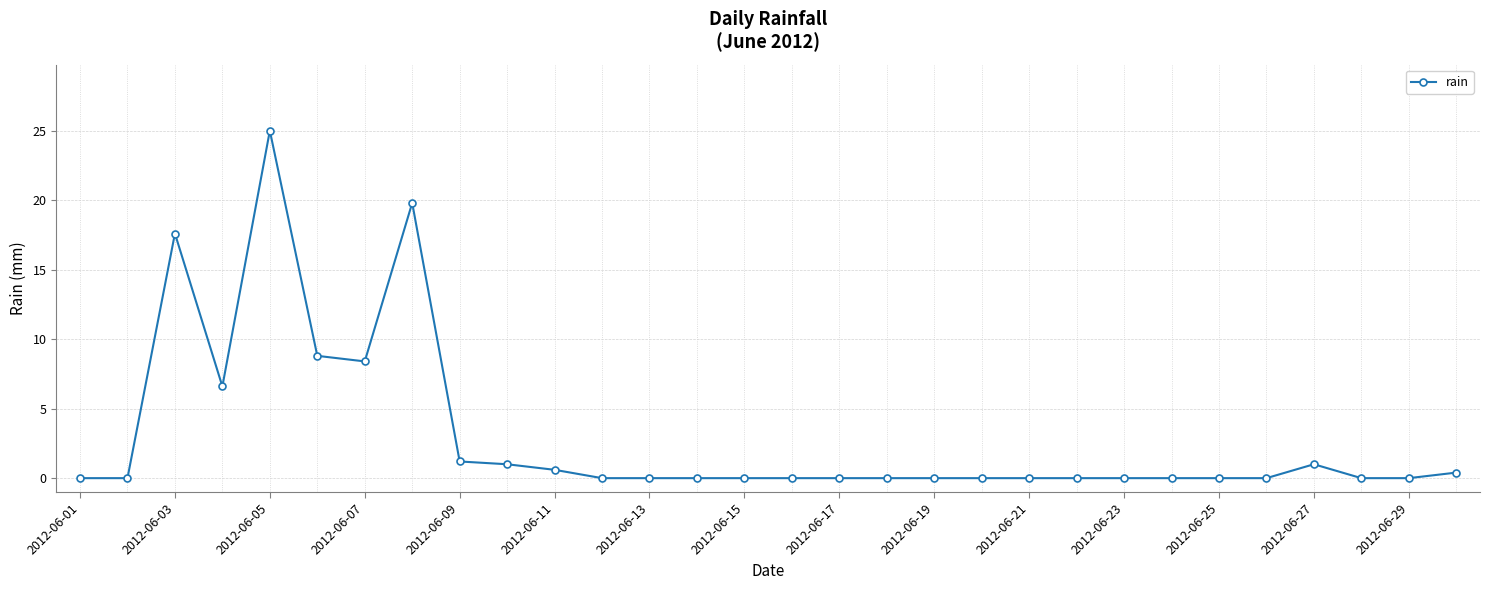

What is the maximum value shown in the chart?

25.0